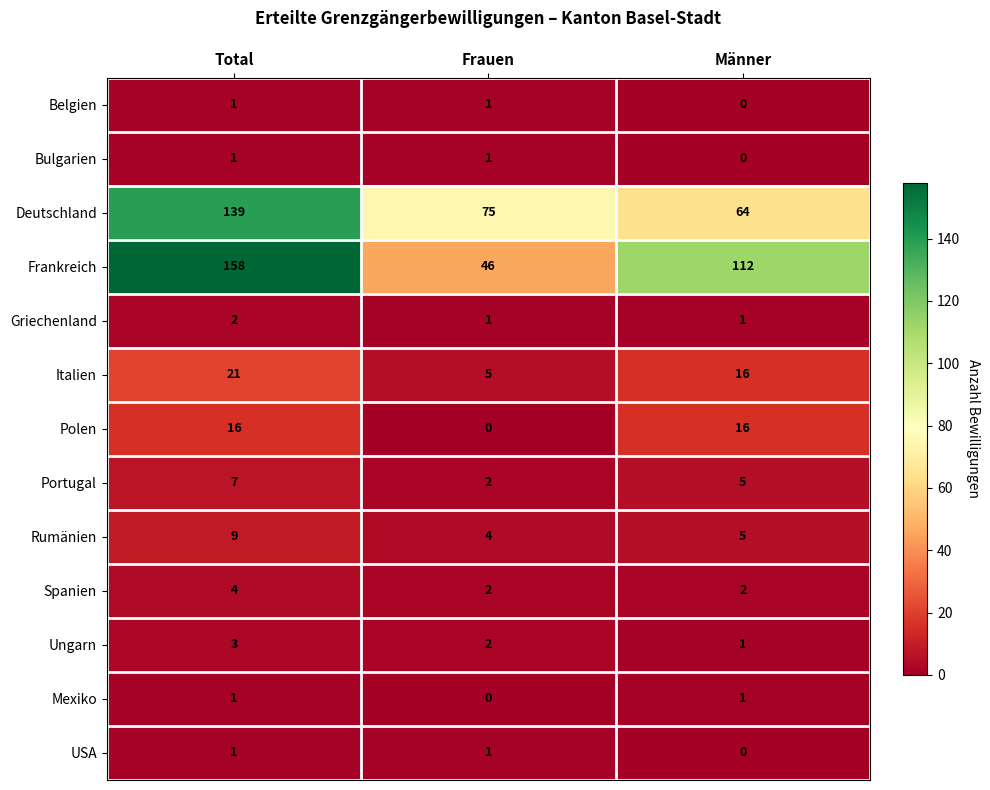

How many data points in Deutschland are less than 75?

1